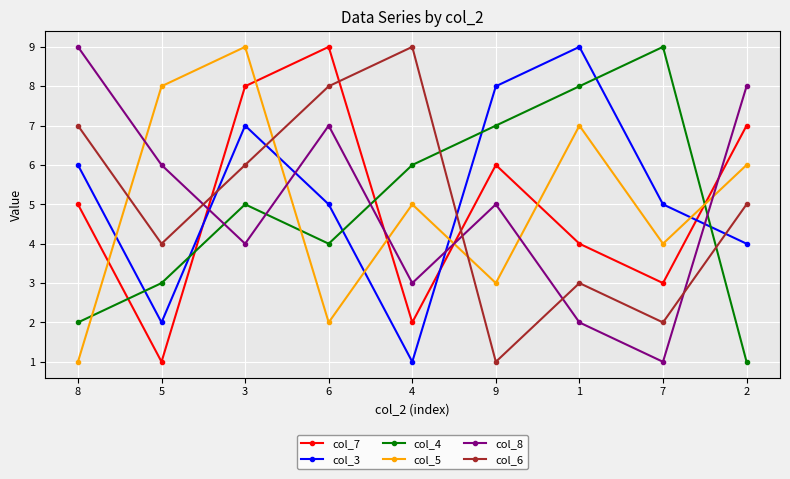

At which category does col_4 reach its first local peak?

3